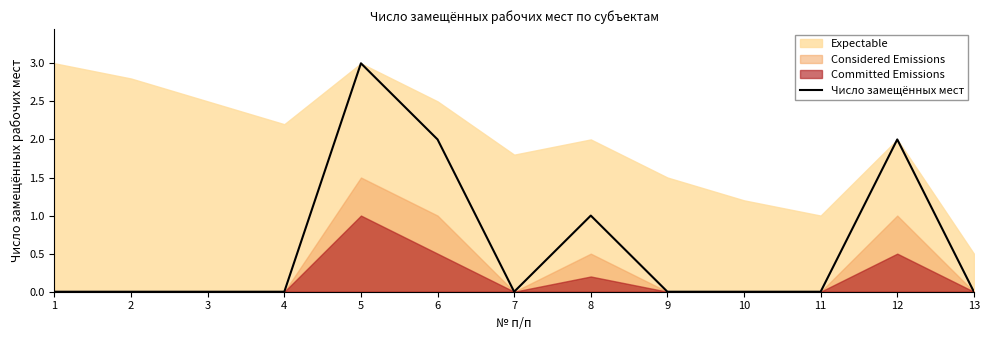

The chart shows a value of 0 at 1. True or false?

True